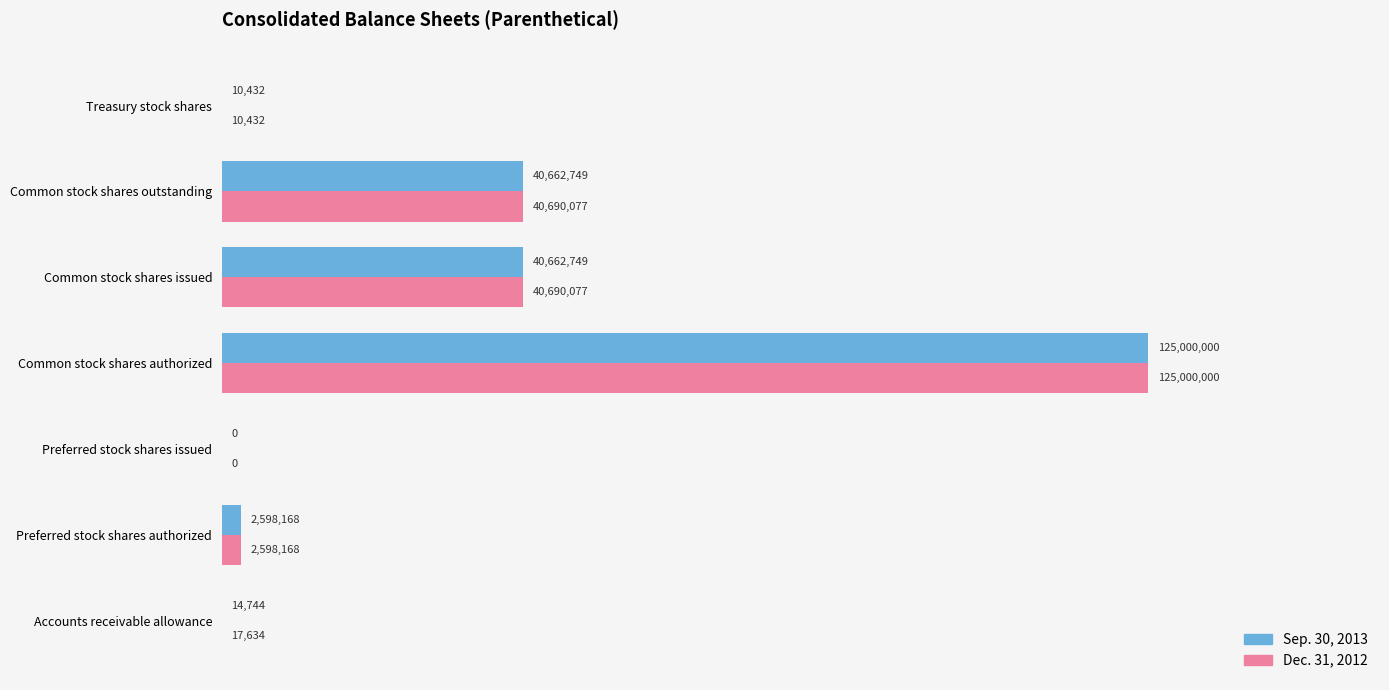

What is the highest value of the Sep. 30, 2013 series?

125000000